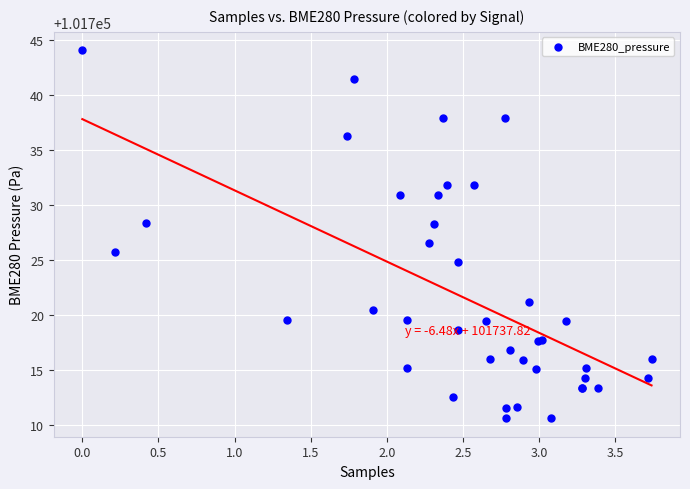

What Y value in the scatter plot is closest to 101727?

101726.6